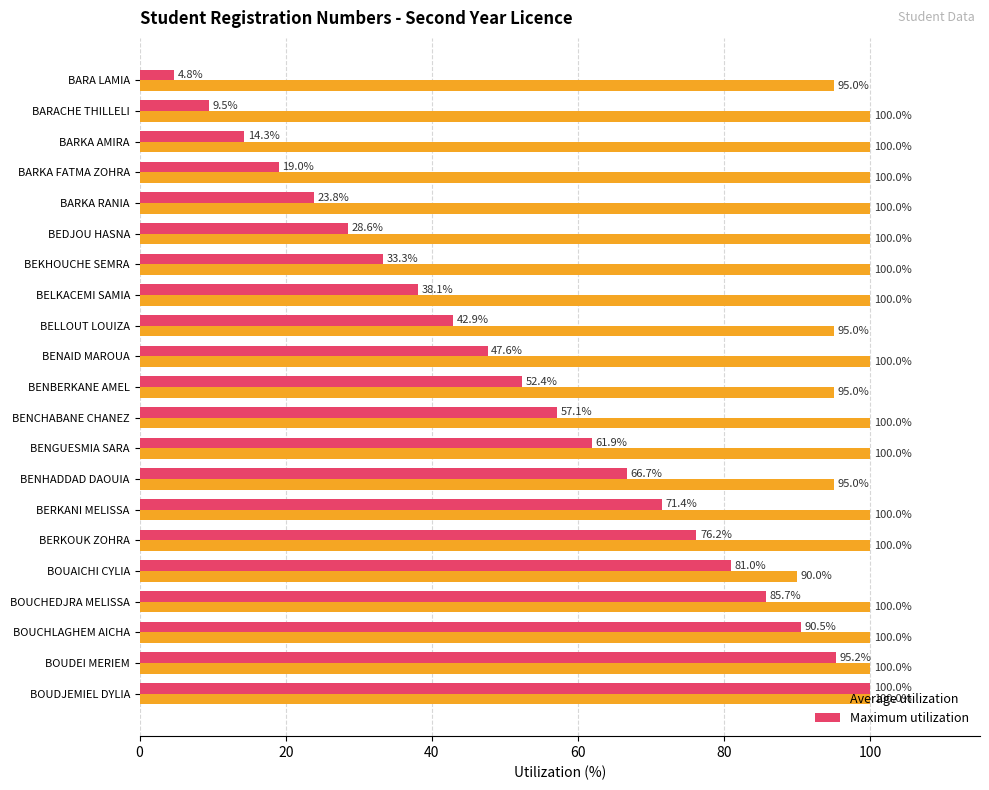

List the series in order of their overall mean, highest first.

Average utilization, Maximum utilization